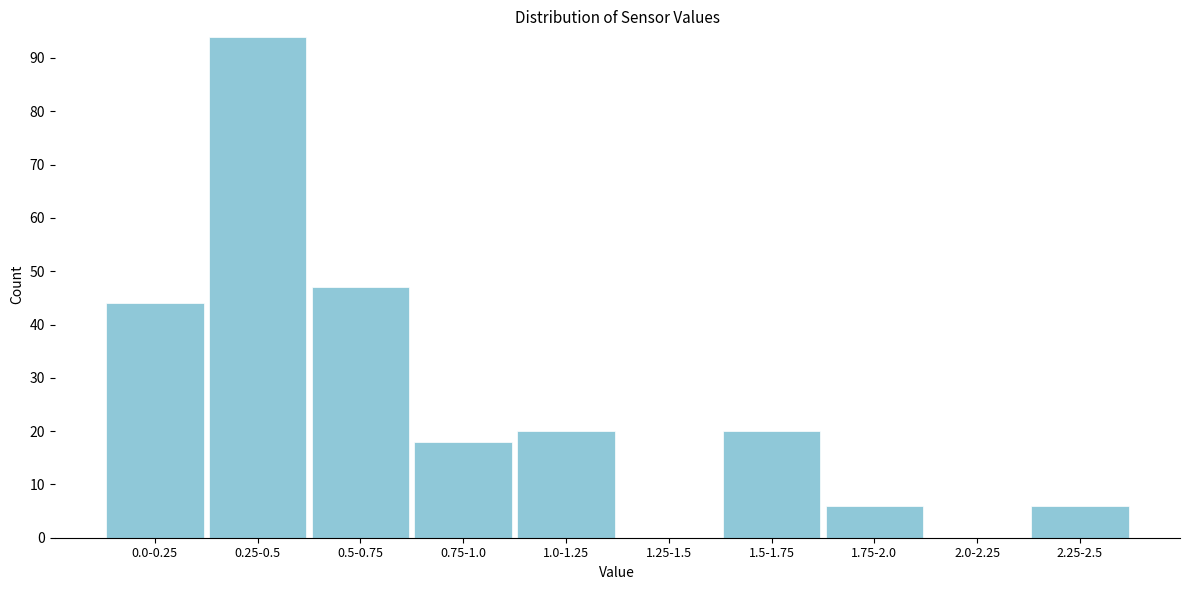

Reading left to right, list all the values displayed in this chart.

0.0-0.25=44	0.25-0.5=94	0.5-0.75=47	0.75-1.0=18	1.0-1.25=20	1.25-1.5=0	1.5-1.75=20	1.75-2.0=6	2.0-2.25=0	2.25-2.5=6